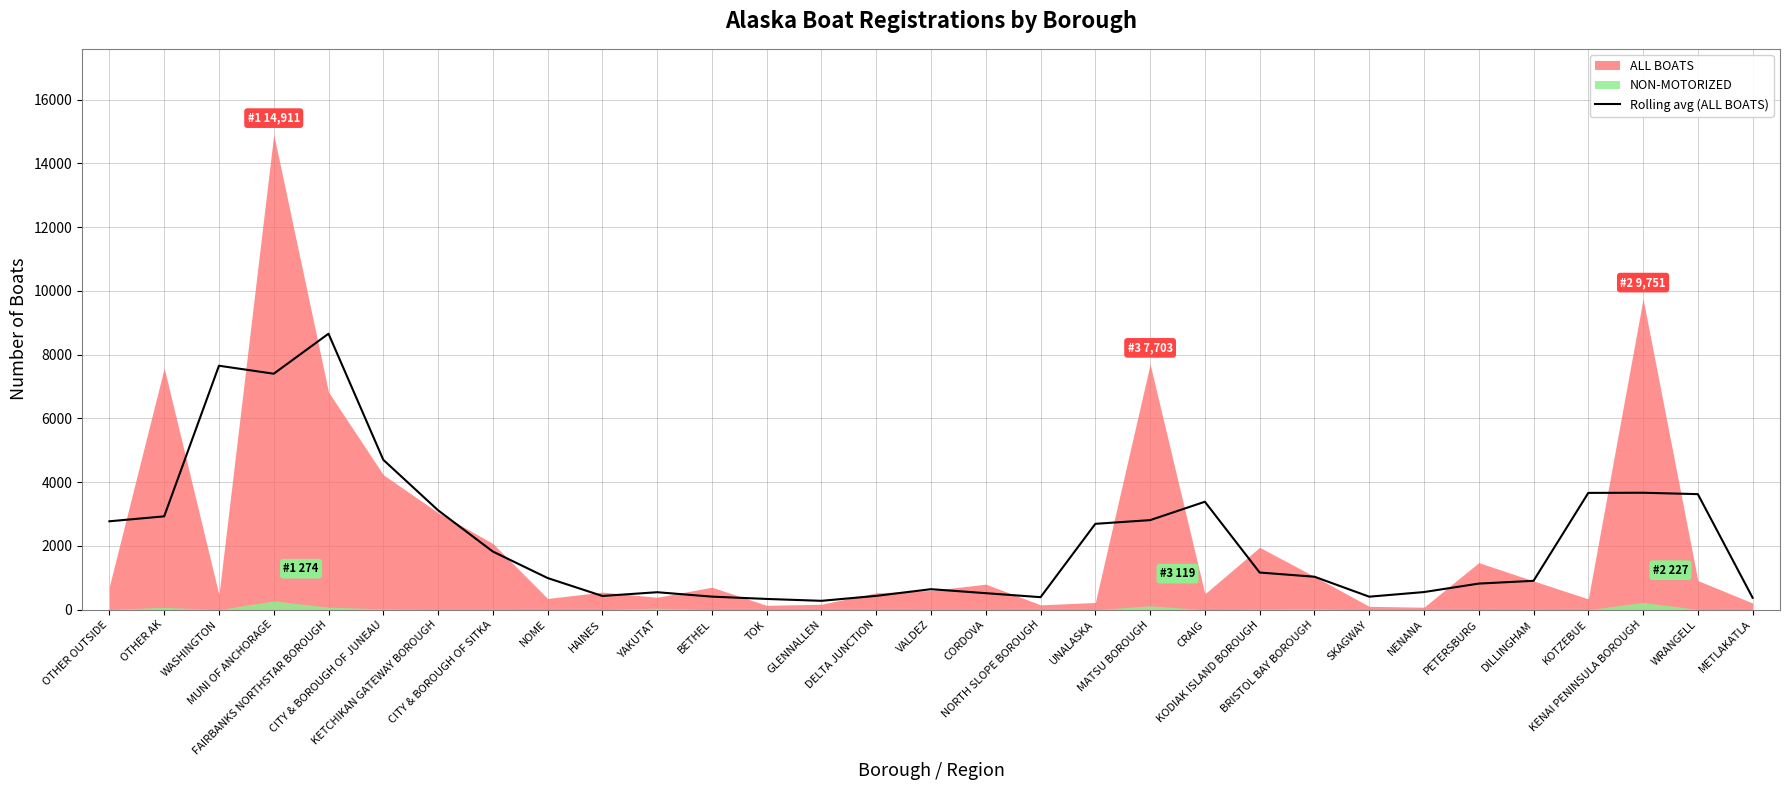

What is the label of the 15th point from the left?

DELTA JUNCTION